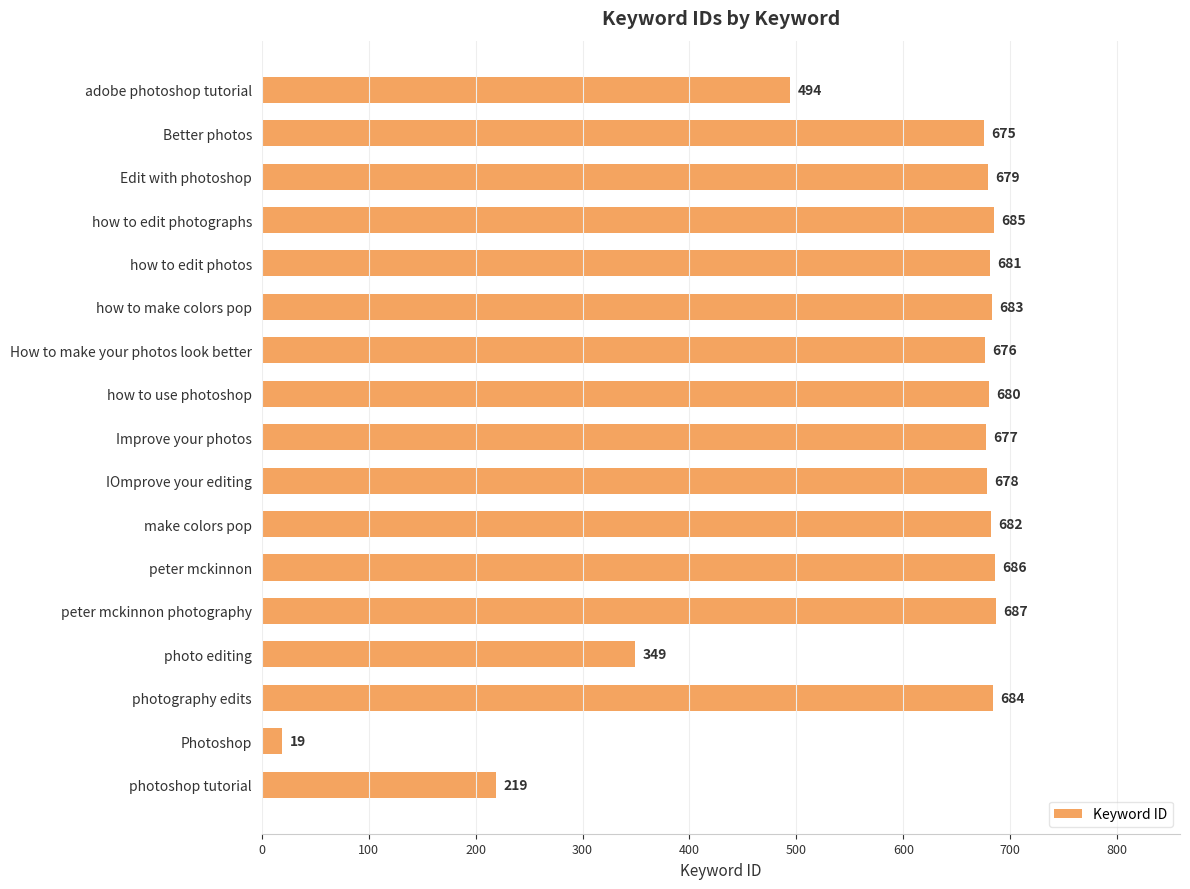

What position from the top is Better photos?

2